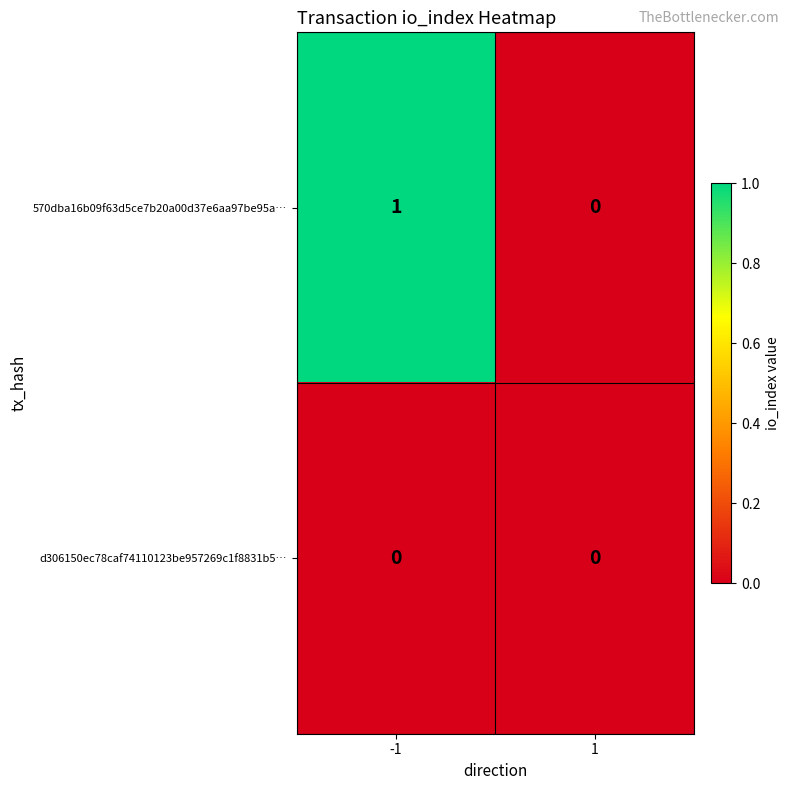

Is it true that d306150ec78caf74110123be957269c1f8831b5… equals 0 at 1?

True